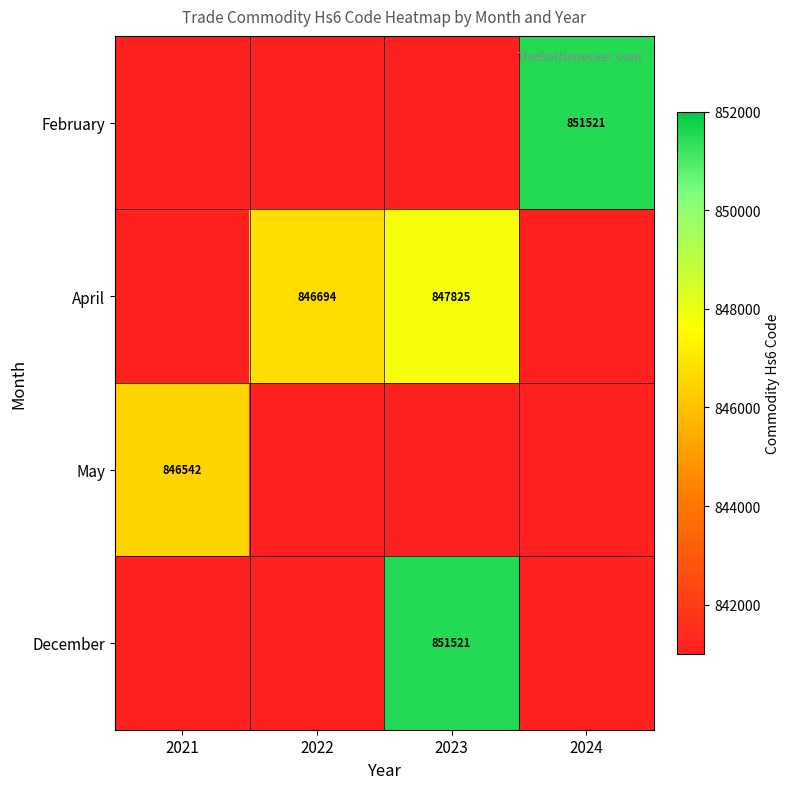

The value of December at 2023 is 1262499.3. True or false?

False